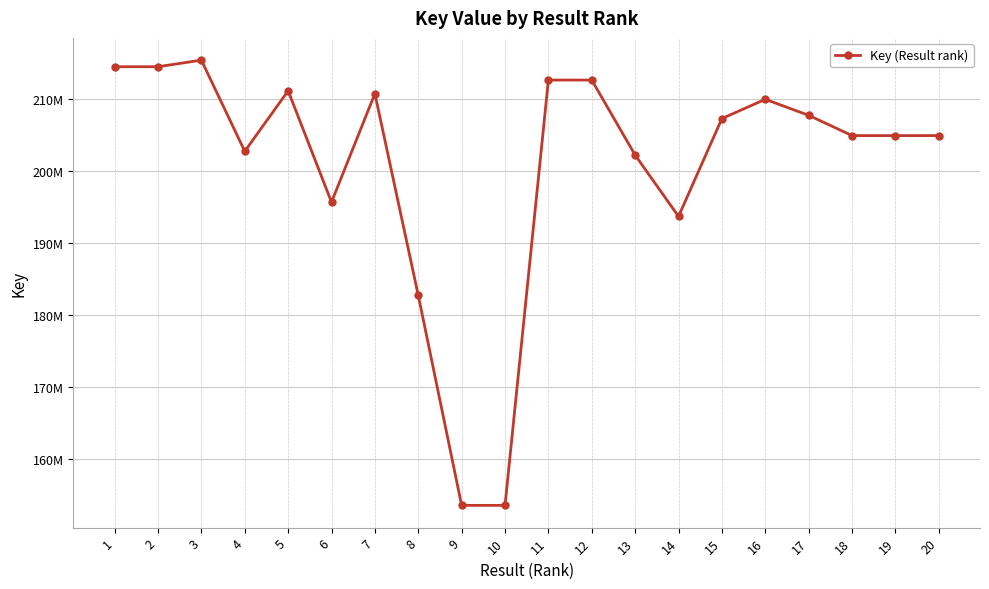

List the labels in order of value, smallest first.

9, 10, 8, 14, 6, 13, 4, 19, 18, 20, 15, 17, 16, 7, 5, 11, 12, 2, 1, 3